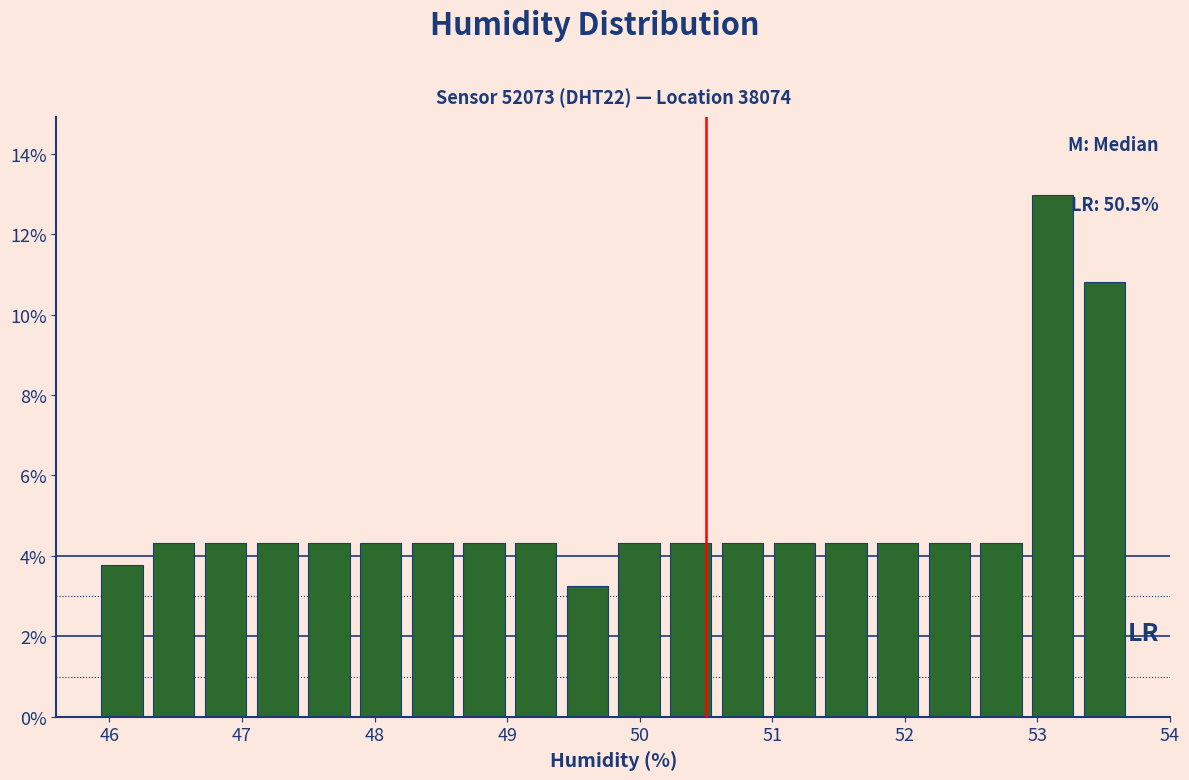

Read against the x-axis, roughly where is the centre of the tallest bar?

53.1